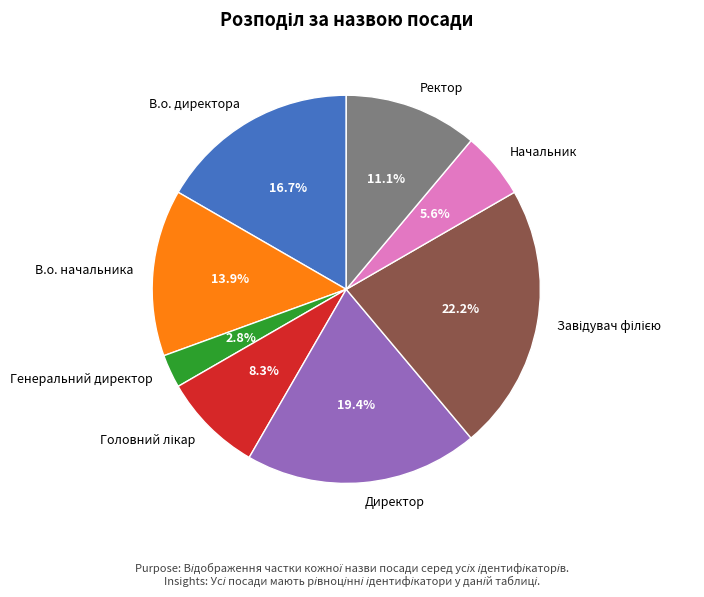

The Генеральний директор slice represents 11% of the pie. True or false?

False